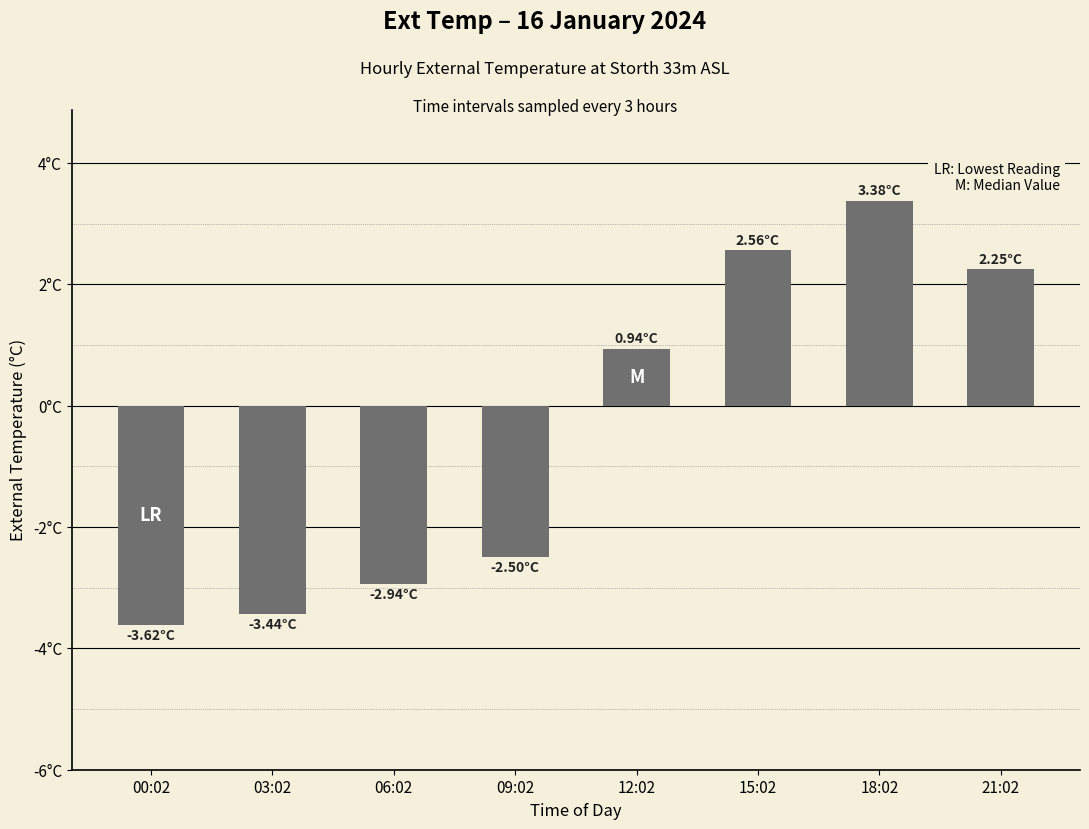

Rank the categories by value from highest to lowest.

18:02, 15:02, 21:02, 12:02, 09:02, 06:02, 03:02, 00:02